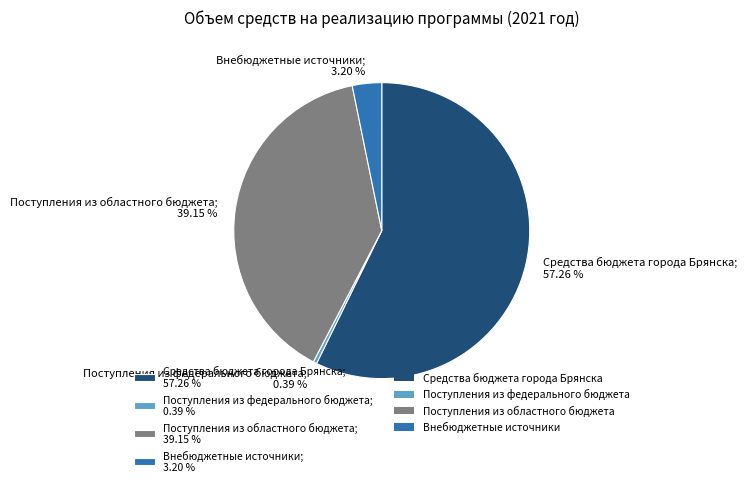

Rank the categories by value from lowest to highest.

Поступления из федерального бюджета, Внебюджетные источники, Поступления из областного бюджета, Средства бюджета города Брянска